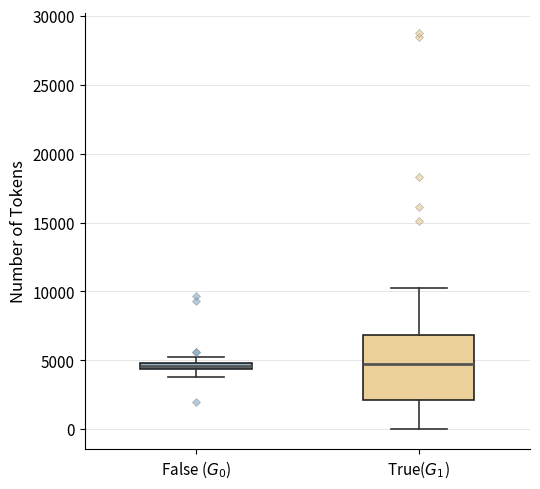

Which box is the tallest, from its lower edge to its upper edge?

True($G_1$)